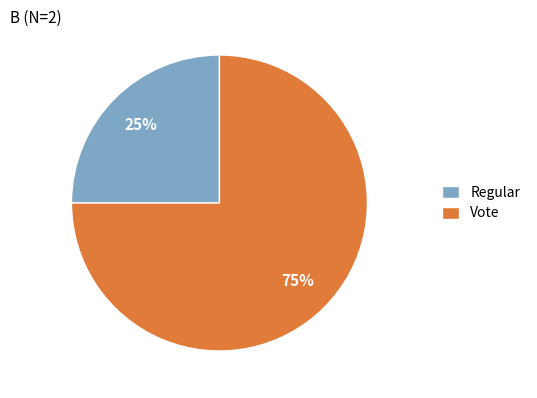

True or false: Regular accounts for 37% of the total.

False